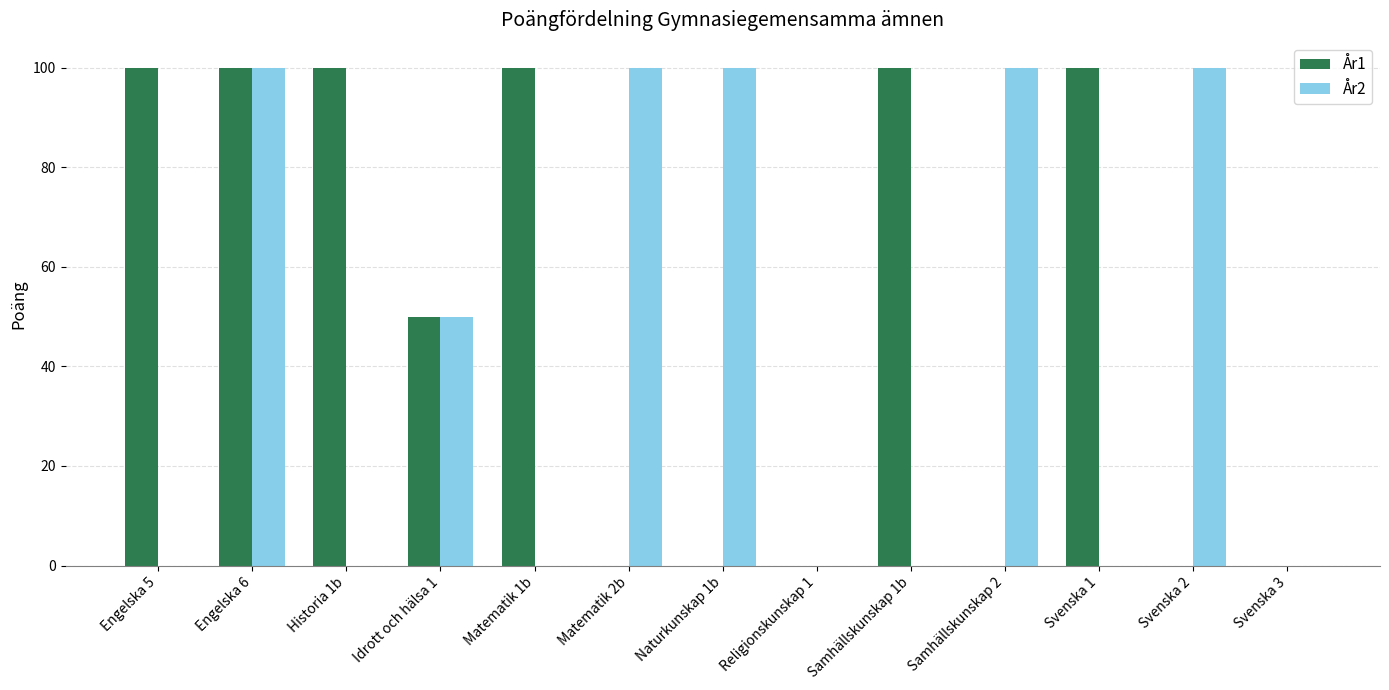

Count the number of categories in the chart.

13